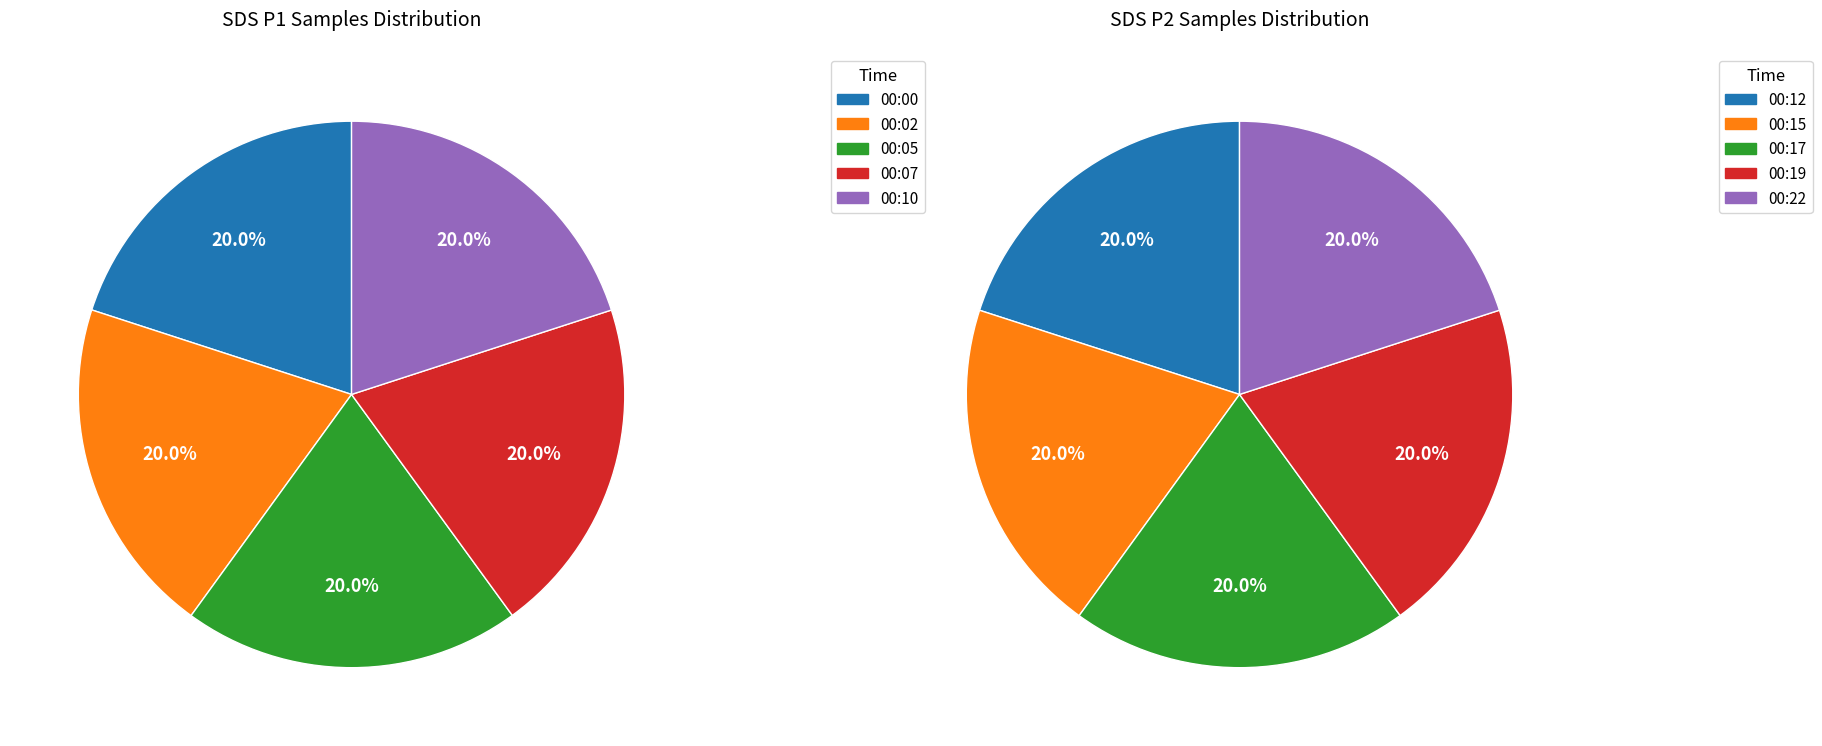

Count the number of slices in the pie.

5